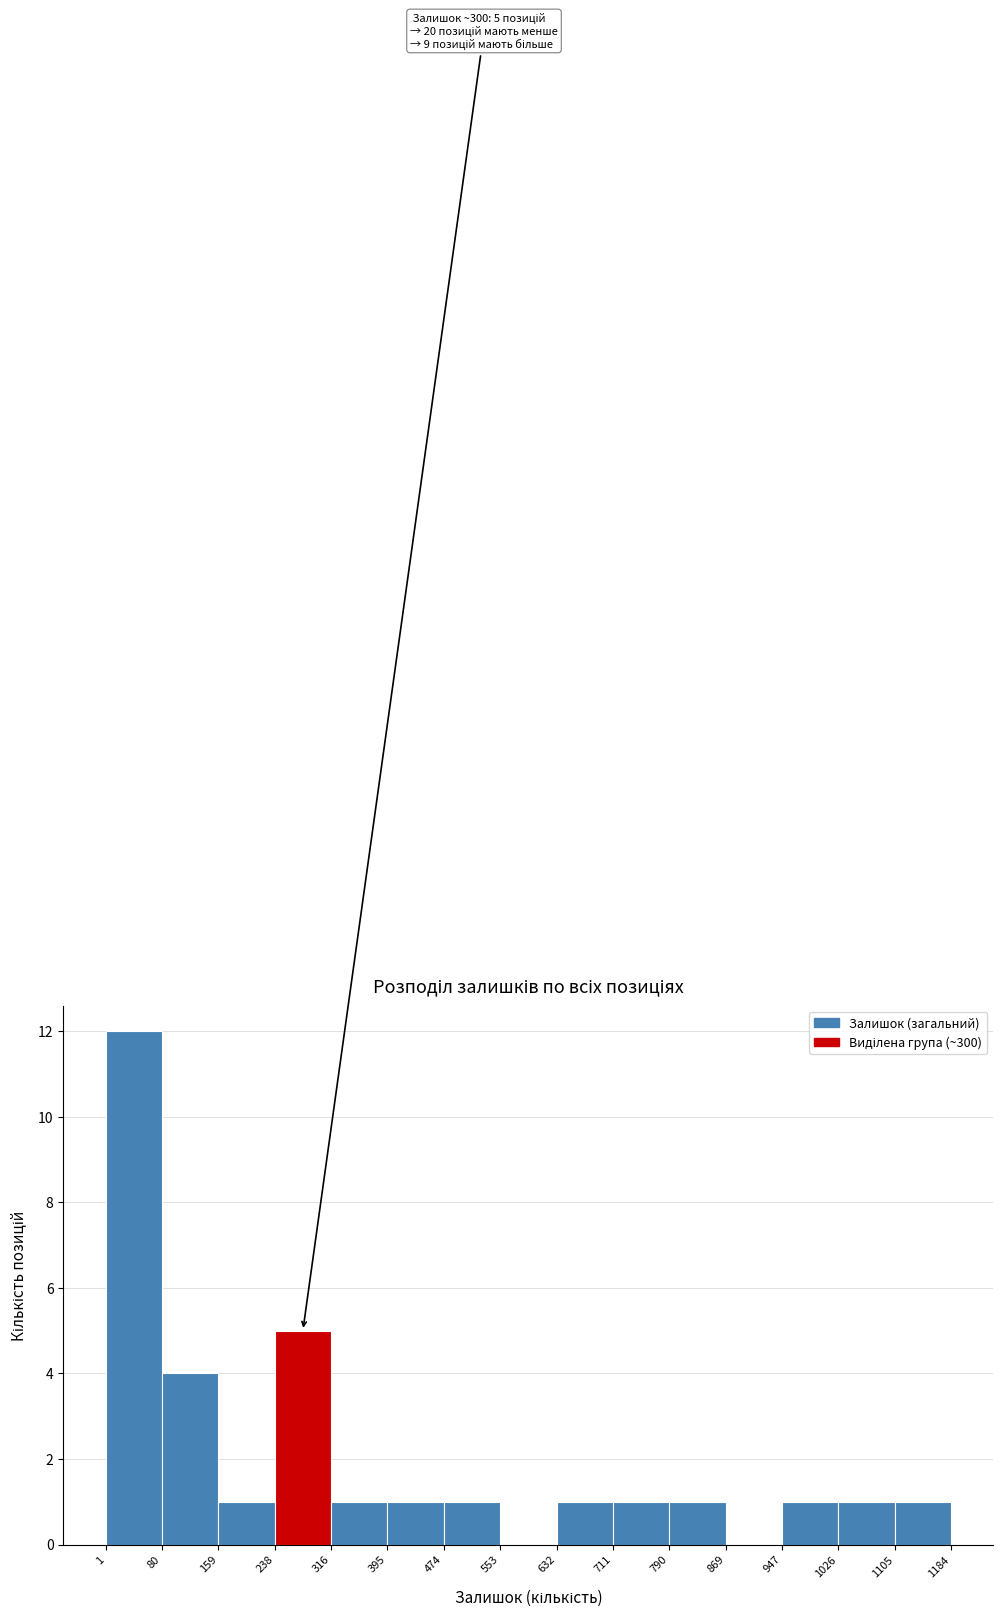

Over which range of the x-axis is the bar tallest?

1 to 80